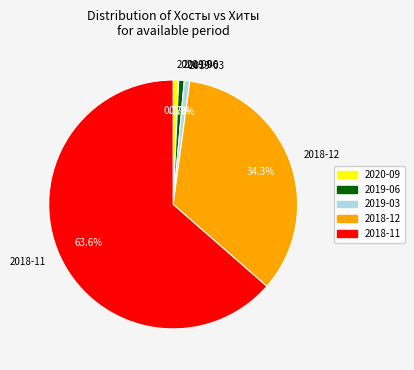

To the nearest percent, what is the difference between the largest and smallest slice percentages?

63%